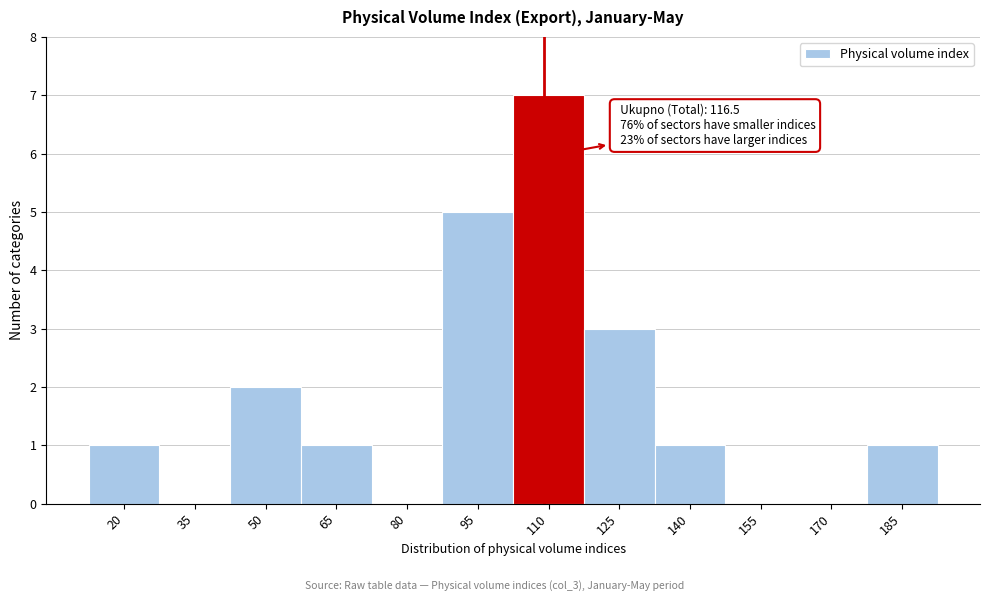

Reading right to left, extract all data points from this chart.

185=1	170=0	155=0	140=1	125=3	110=7	95=5	80=0	65=1	50=2	35=0	20=1